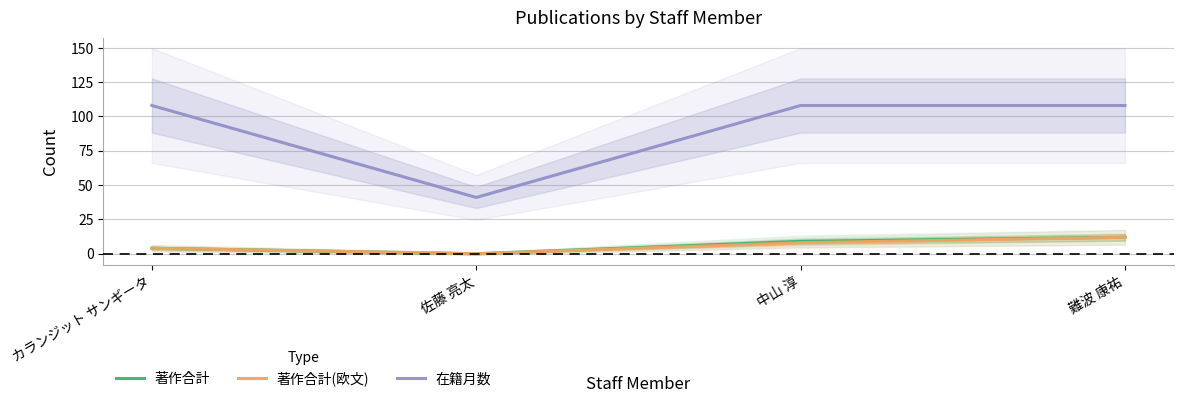

What value does the 在籍月数 series have at 難波 康祐?

108